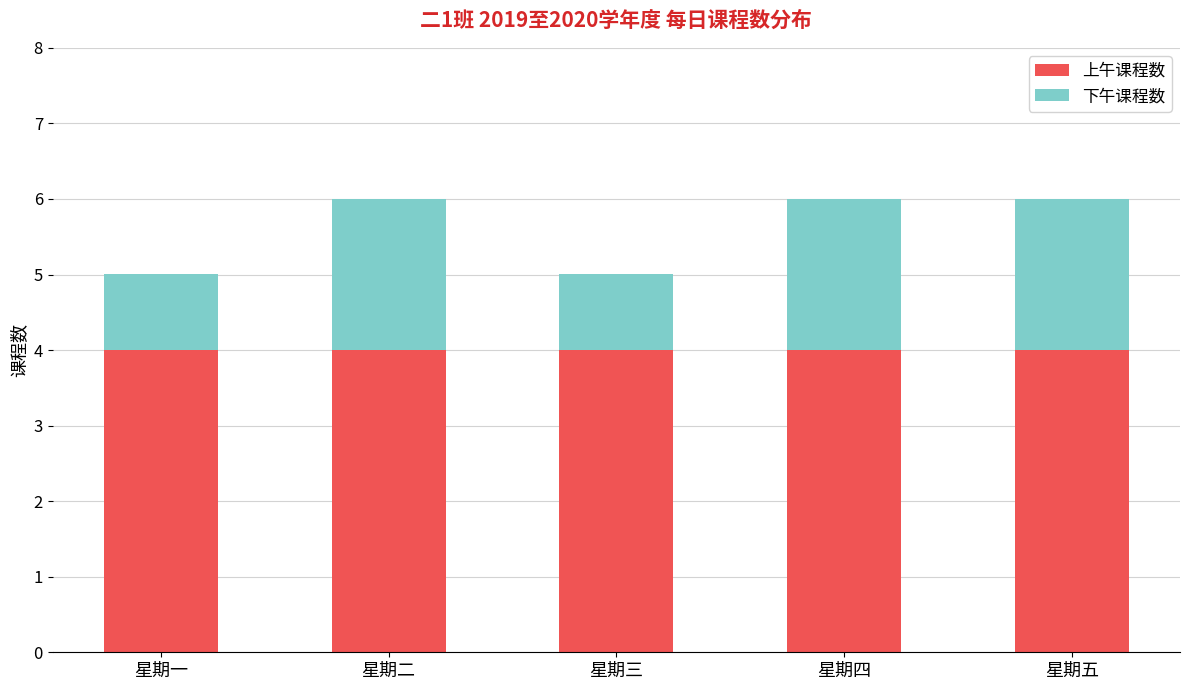

Reading right to left, transcribe the values for 上午课程数.

4	4	4	4	4